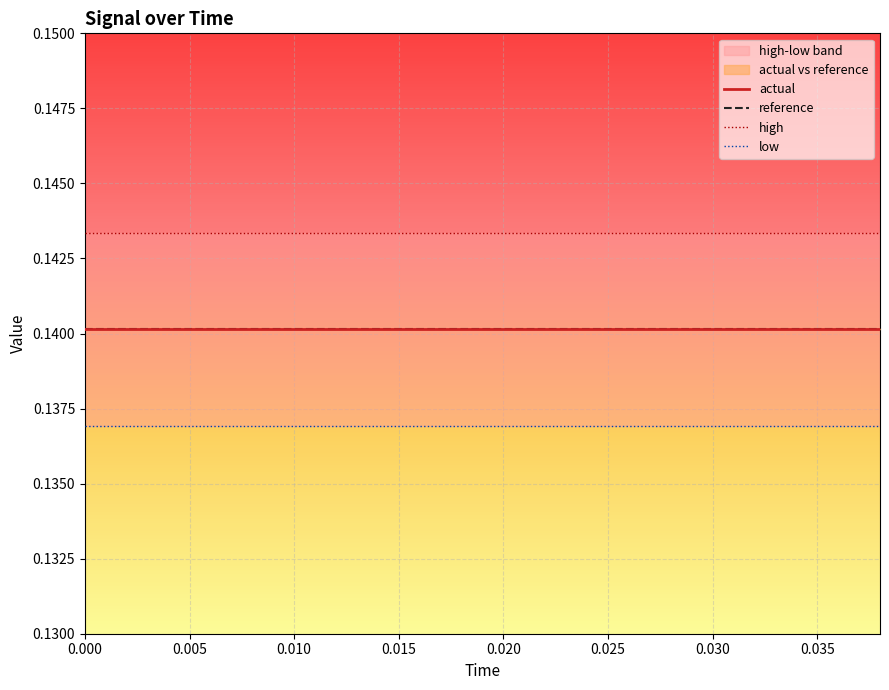

True or false: low and reference cross at least once.

False